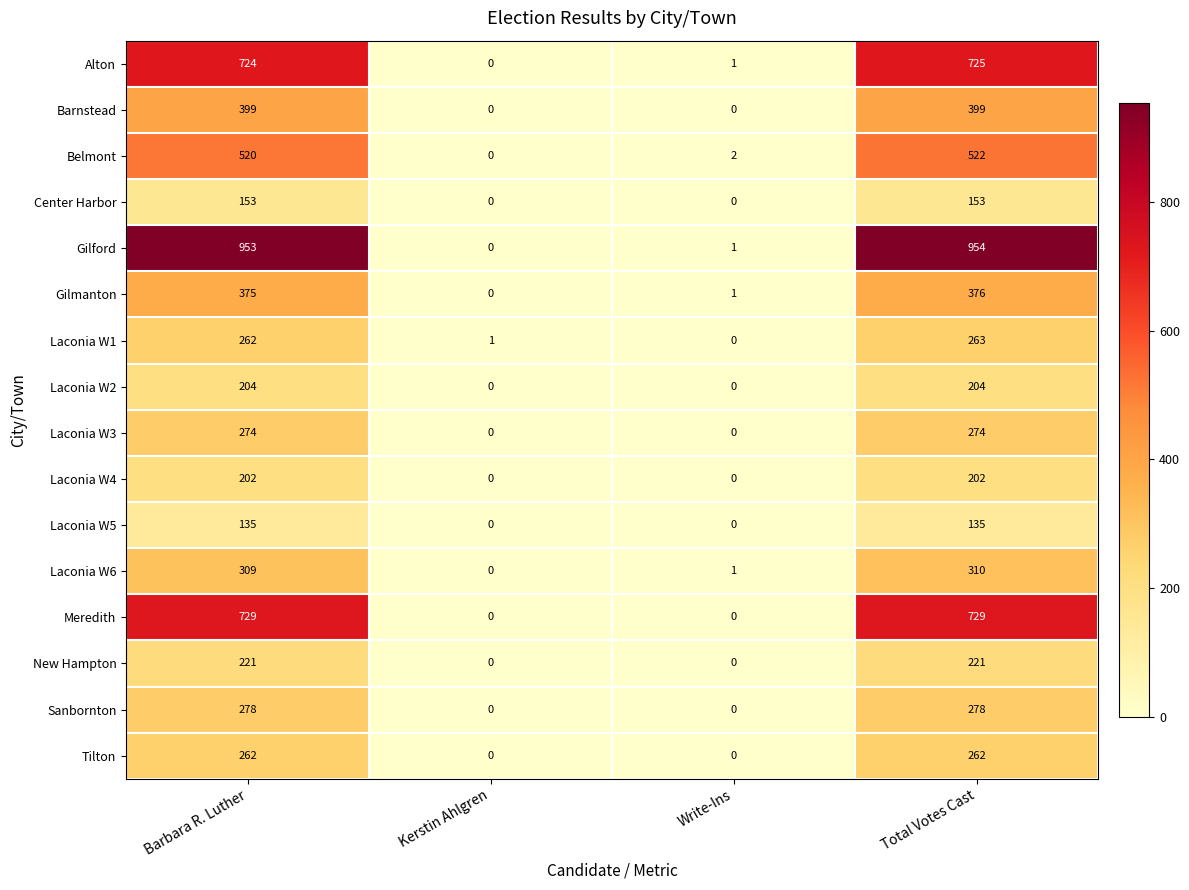

At which category is the sum across all series the highest?

Total Votes Cast